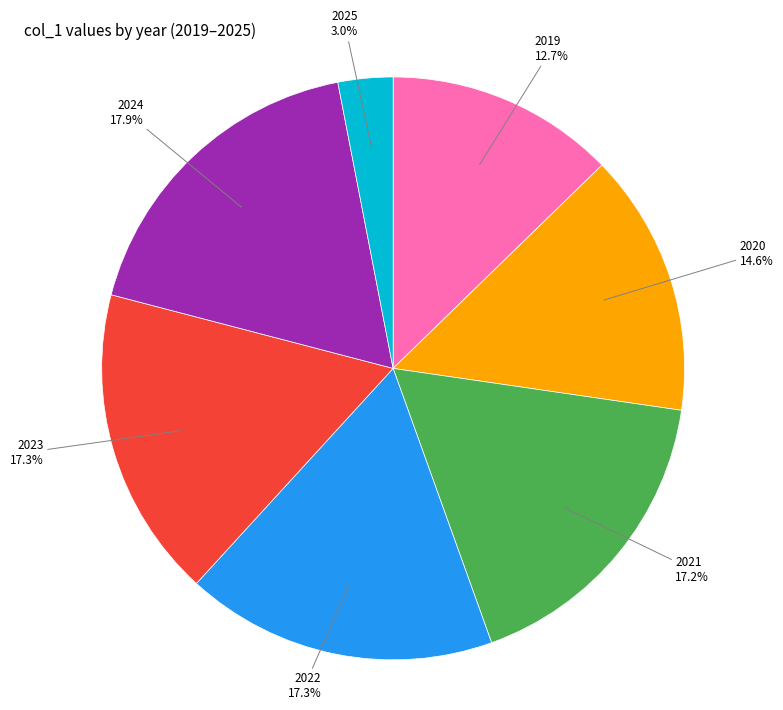

Which slice is the smallest?

2025